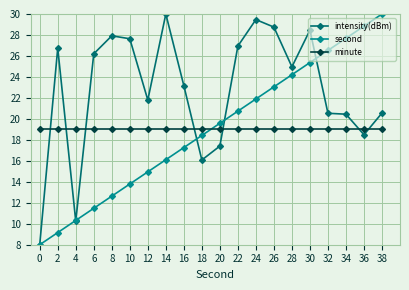

How many data points does each series have?

20